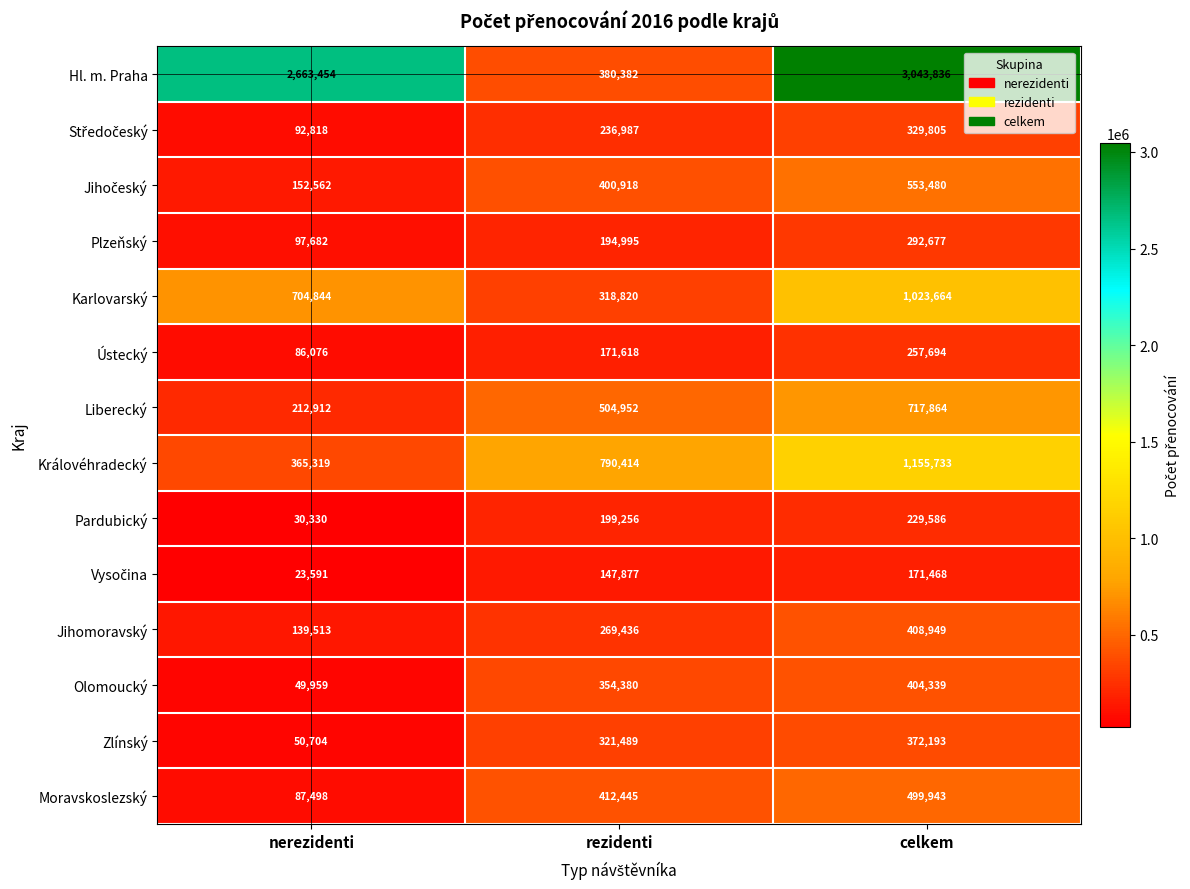

Rank the categories by Plzeňský value from highest to lowest.

celkem, rezidenti, nerezidenti